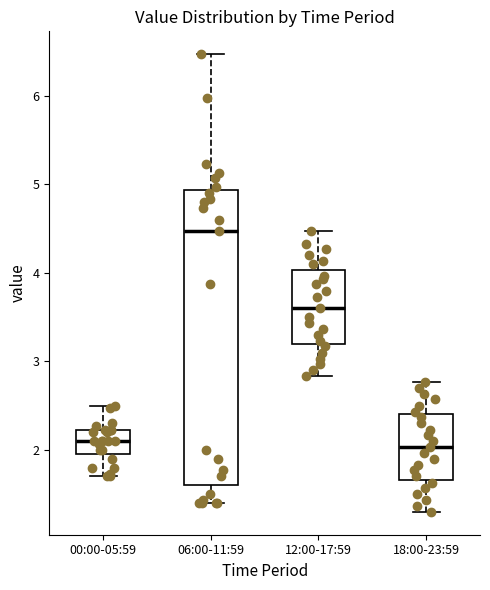

Where does the lower whisker of the box for 06:00-11:59 end on the y-axis? The values are not printed on the chart, so give them approximately, as read against the axis.

1.4